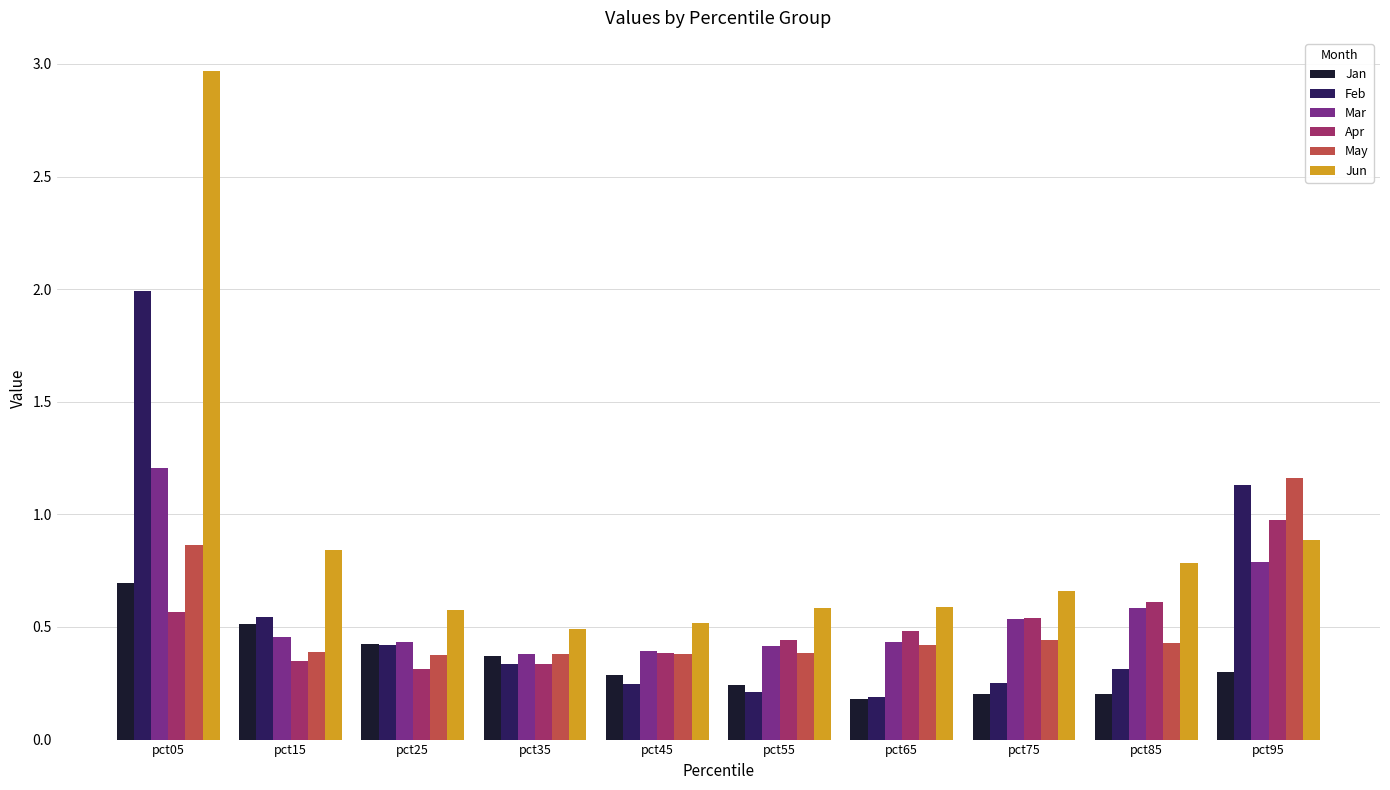

Does the chart contain stacked bars?

No